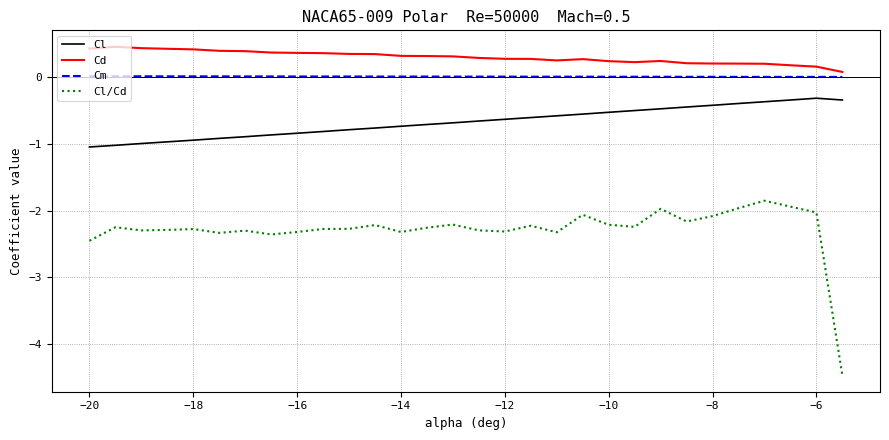

What is the maximum value shown in the chart?

0.5